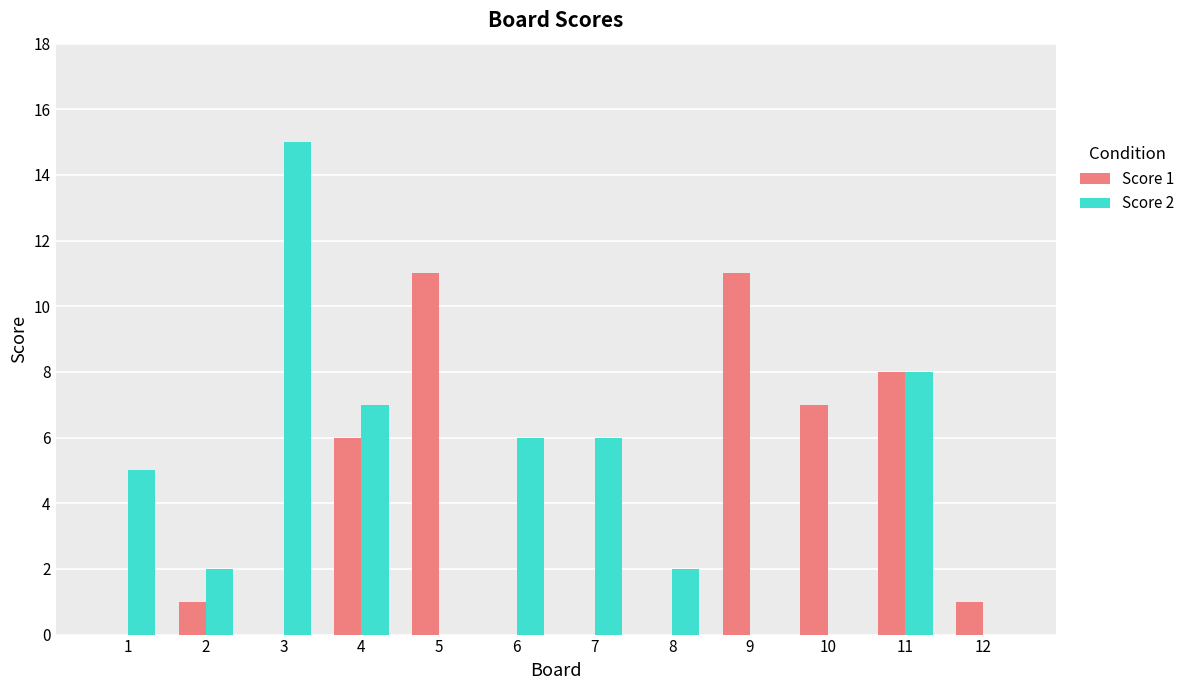

True or false: Score 1 has a value of 10 at 10.

False